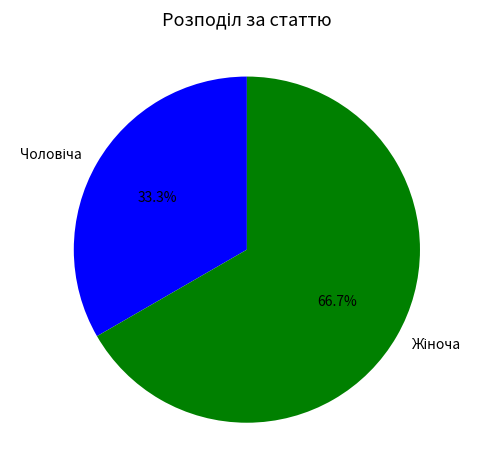

Is there a majority slice in this chart?

Yes